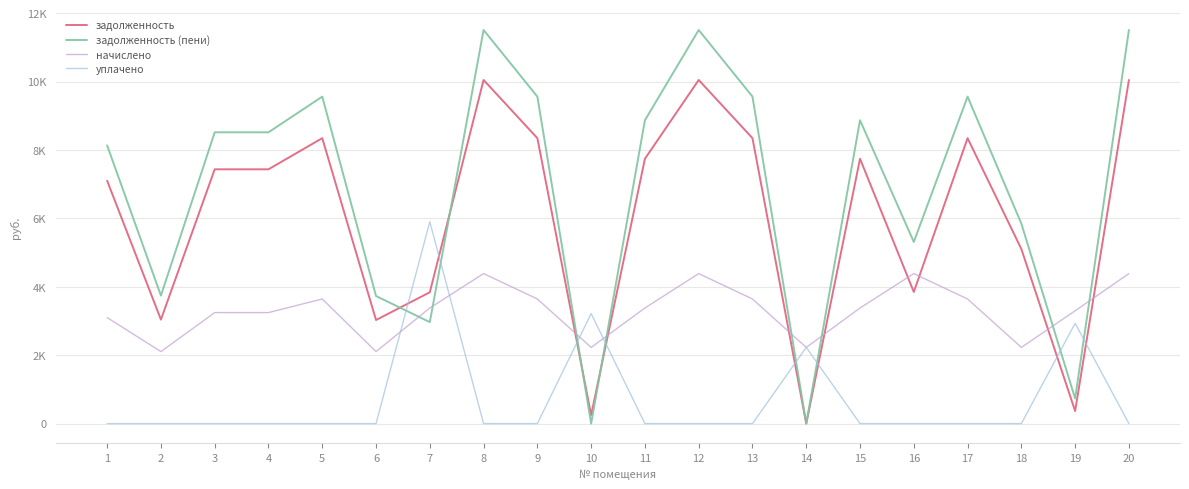

Which series ends up on top after the final intersection of задолженность and задолженность (пени)?

задолженность (пени)